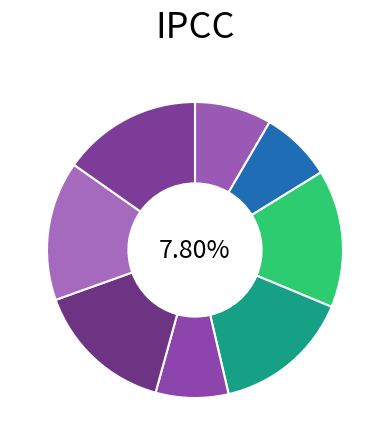

What is the largest slice in the pie chart?

Reason/Feather